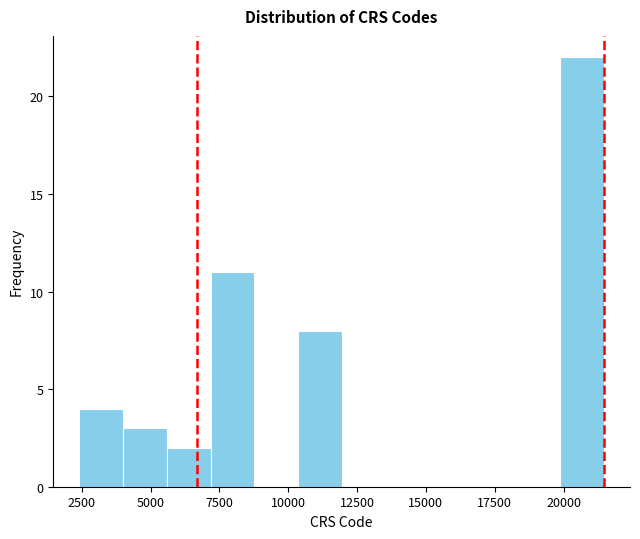

Read against the x-axis, roughly where is the centre of the tallest bar?

20500